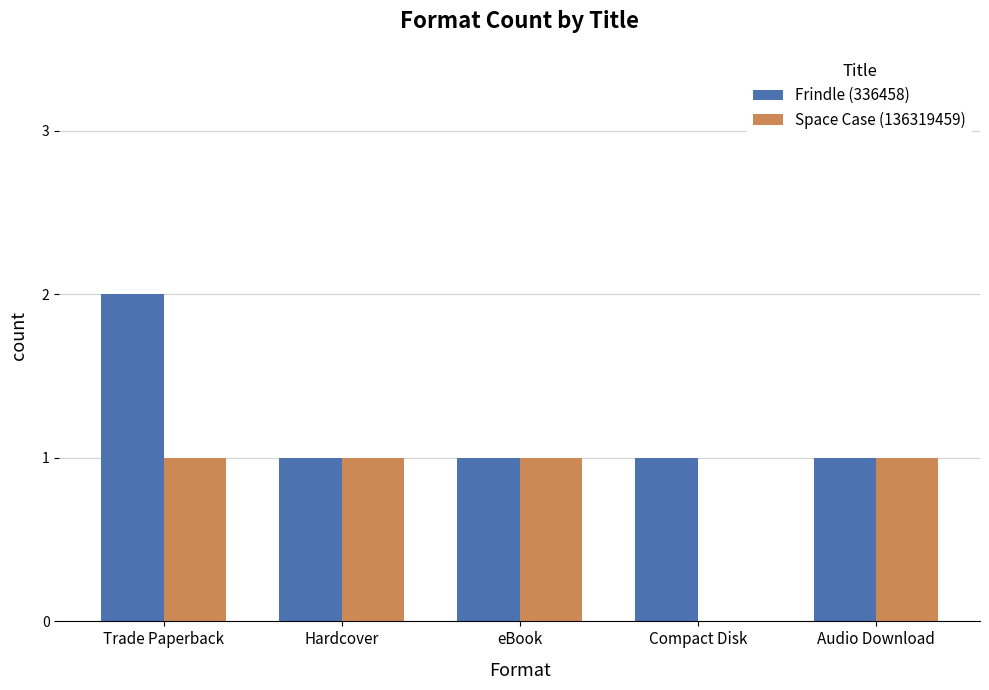

What is the greatest value displayed?

2